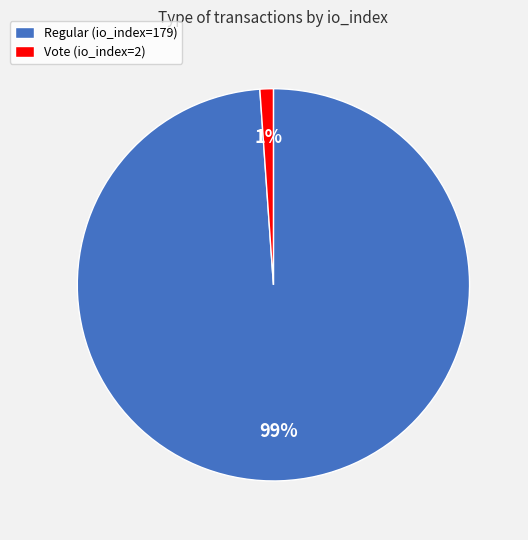

Combined, do Regular (io_index=179) and Vote (io_index=2) account for over 50%?

Yes